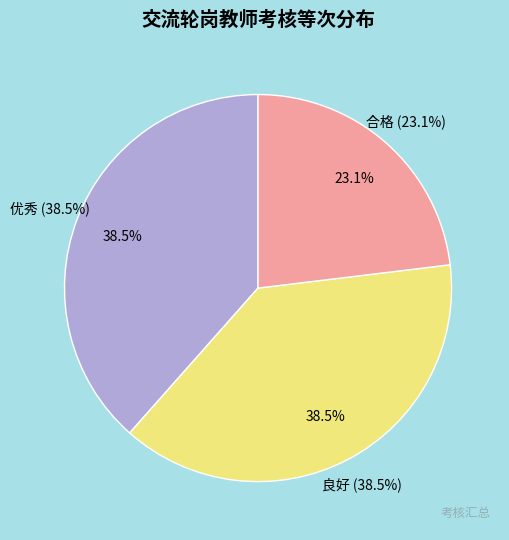

Is 合格 the majority of the pie?

No